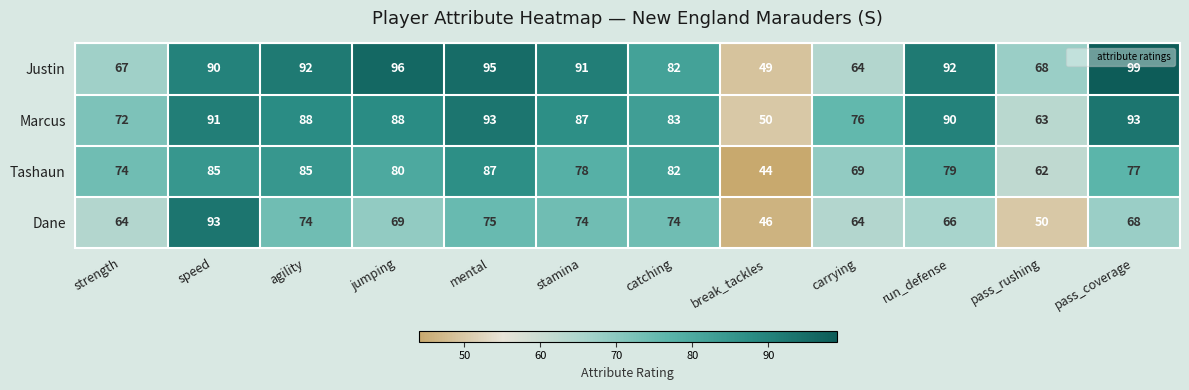

Is it true that Justin equals 68 at pass_rushing?

True